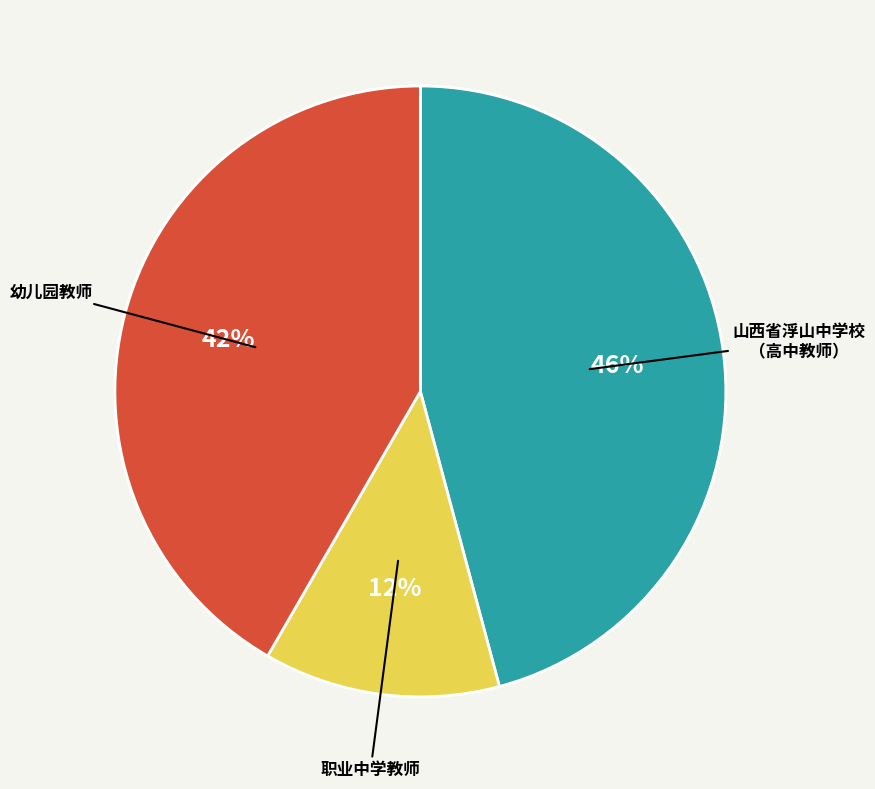

To the nearest percent, what percentage of the pie is 山西省浮山中学校 （高中教师）?

46%